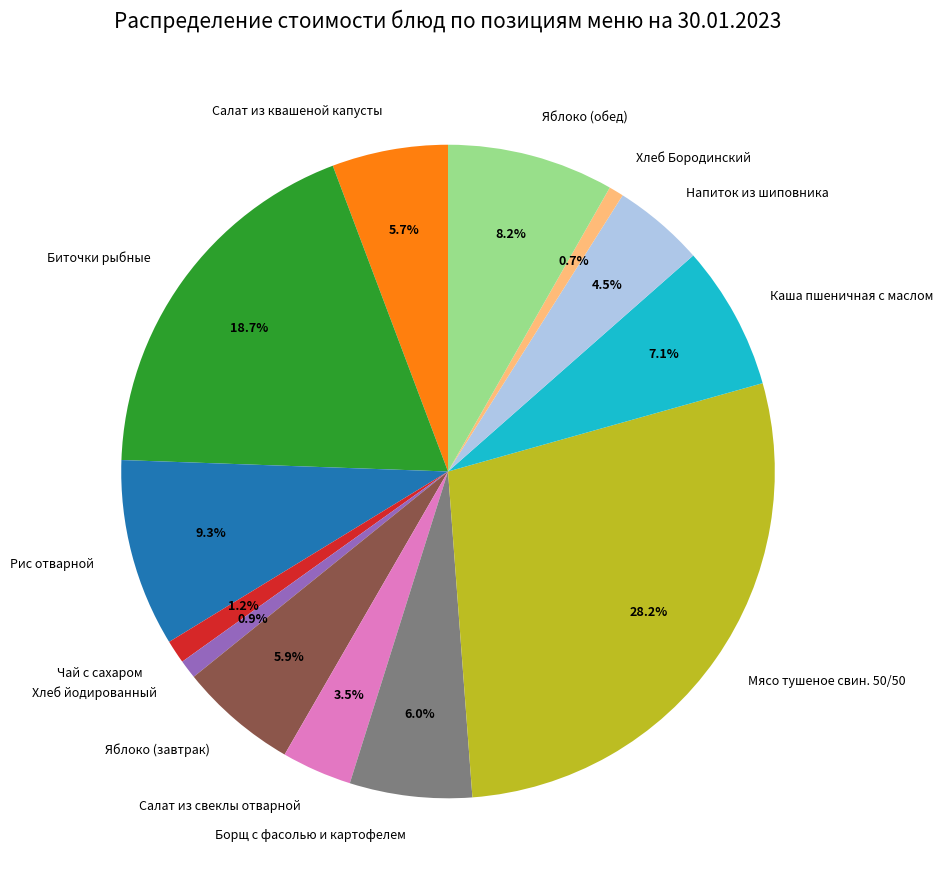

Between Яблоко (обед) and Каша пшеничная с маслом, which is larger?

Яблоко (обед)